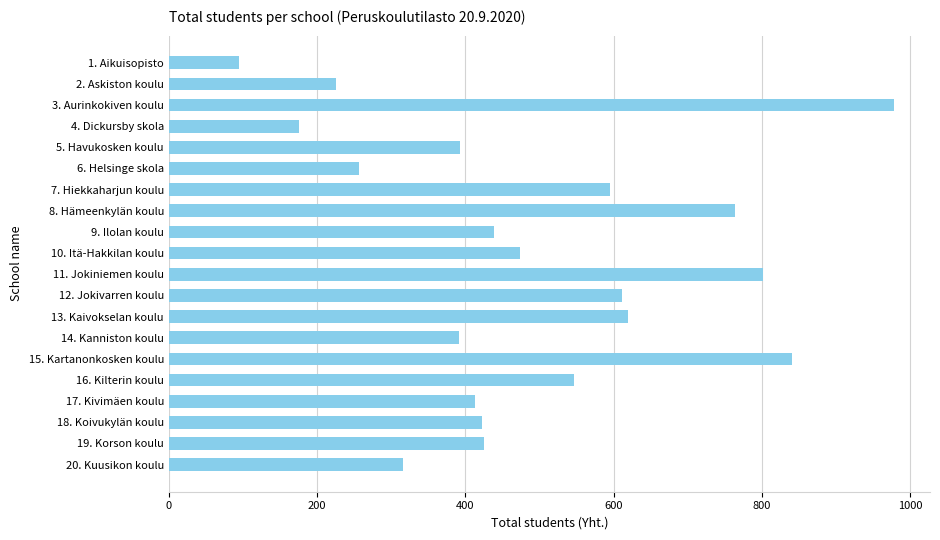

What is the minimum value shown in the chart?

95